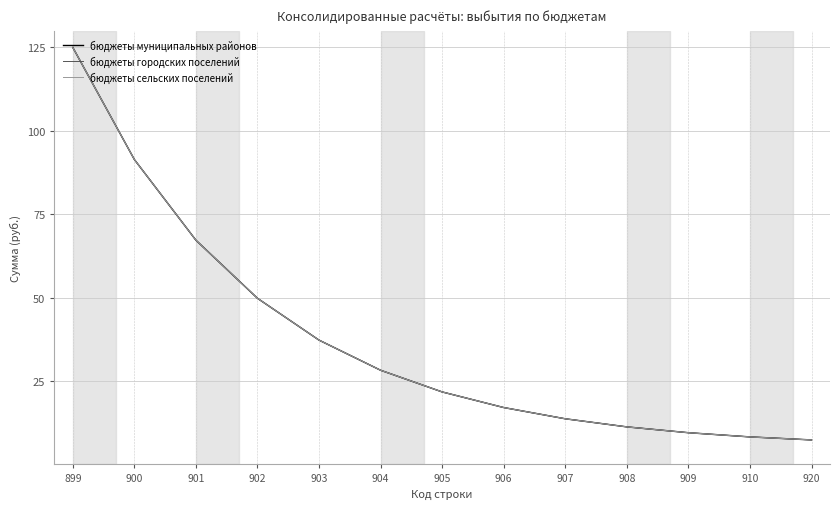

Does the chart display data point markers on the line(s)?

No